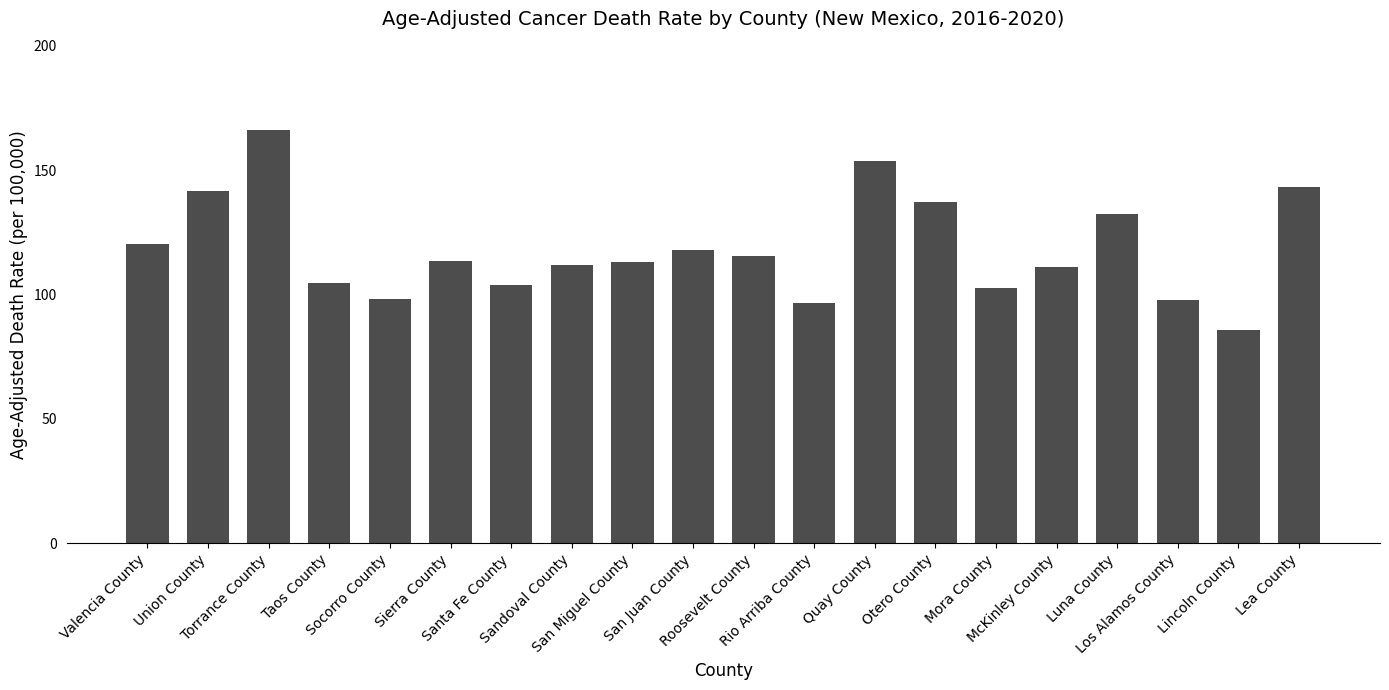

What is the label of the 18th bar from the left?

Los Alamos County